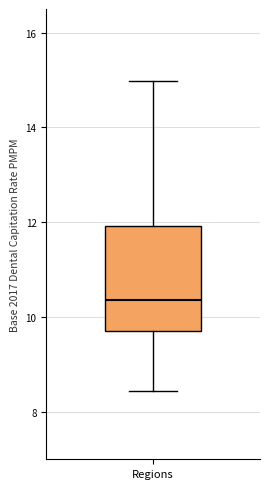

Read this box plot against the y-axis: the position of the median line, the range covered by the box, and the ends of both whiskers. The values are not printed on the chart, so give them approximately, as read against the axis.

median 10.4, box 9.6 to 12.0, whiskers 8.4 to 15.0